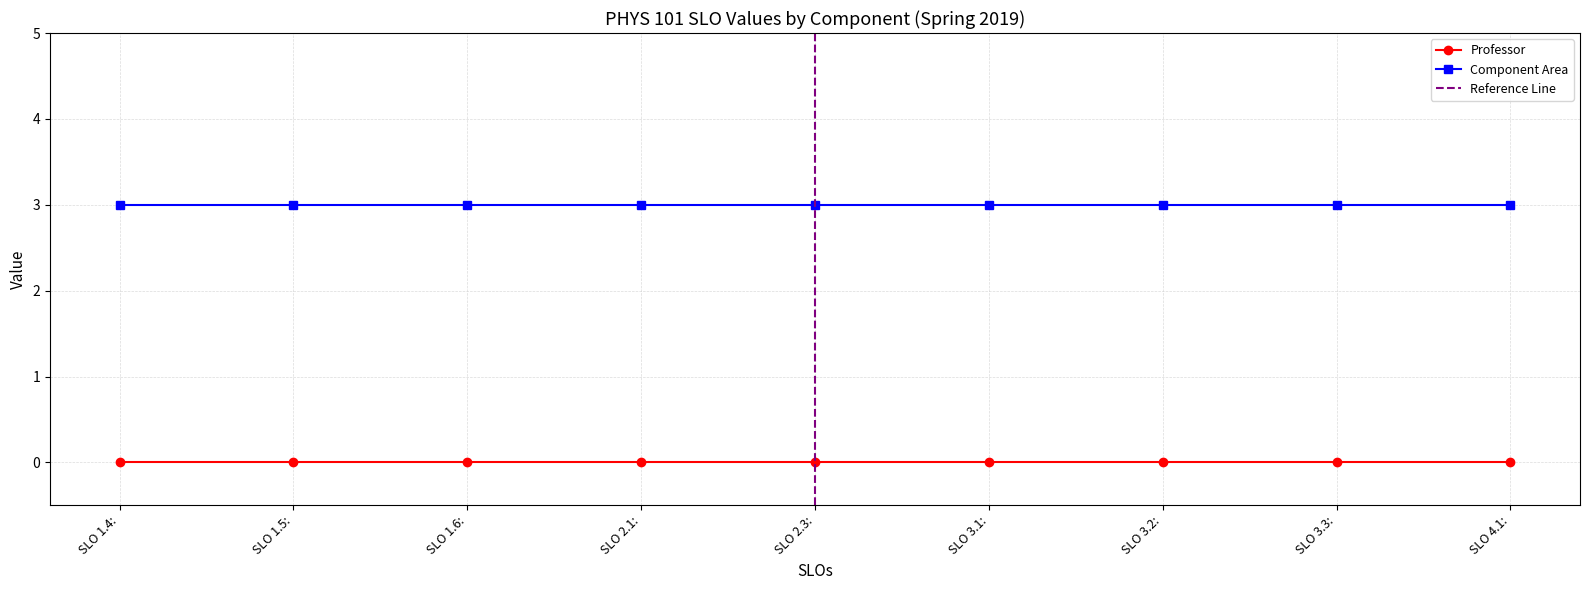

True or false: Professor and Component Area cross at least once.

False